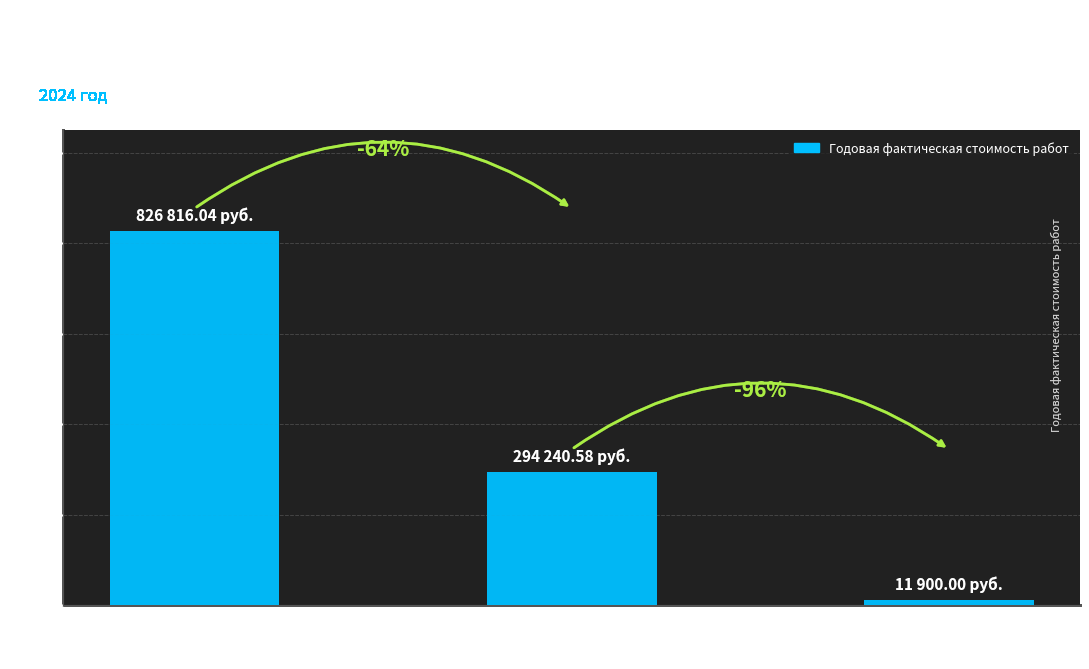

Which label corresponds to the largest value in the chart?

Перечень работ по
содержанию общего
имущества